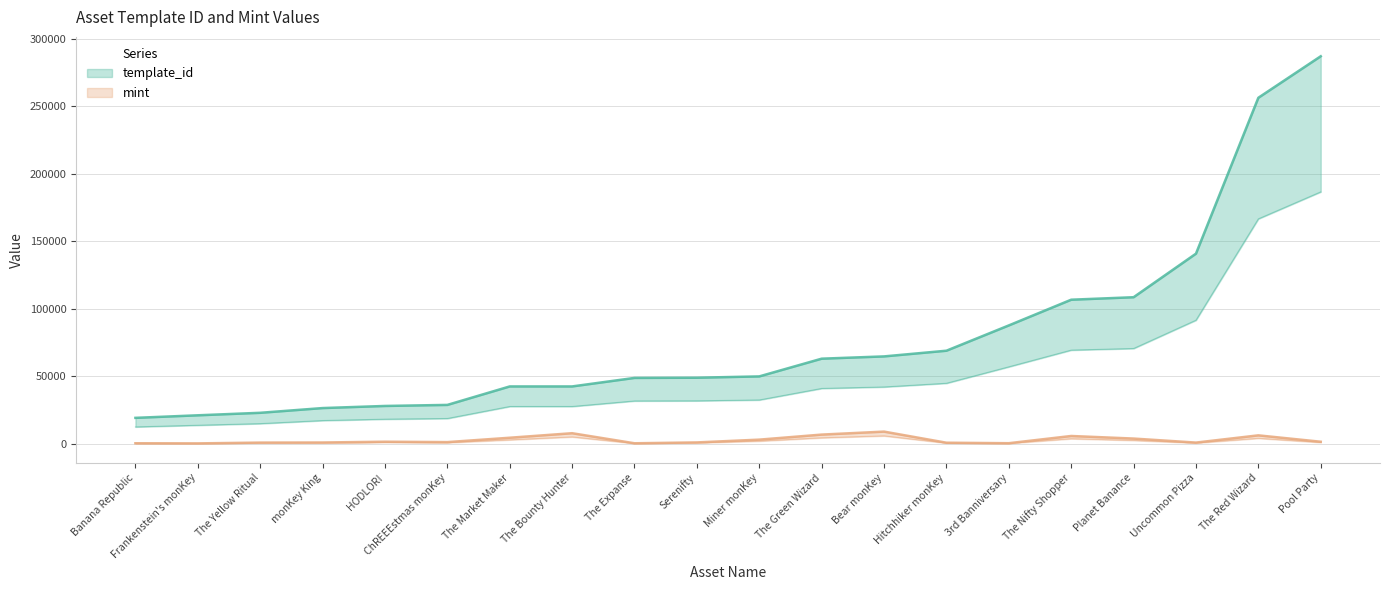

At which category is the sum across all series the highest?

Pool Party